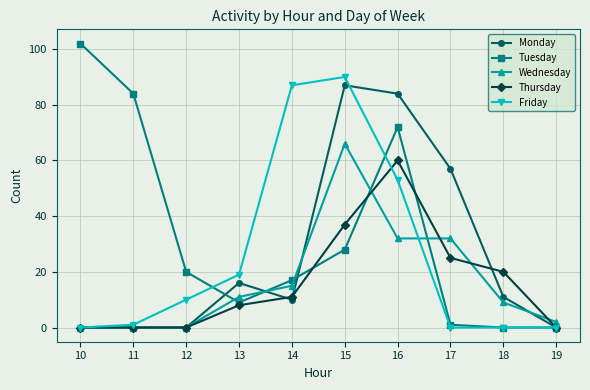

Reading right to left, transcribe all the data shown in this chart.

Monday: 0	11	57	84	87	10	16	0	0	0
Tuesday: 0	0	1	72	28	17	9	20	84	102
Wednesday: 2	9	32	32	66	15	11	0	0	0
Thursday: 0	20	25	60	37	11	8	0	0	0
Friday: 0	0	0	53	90	87	19	10	1	0